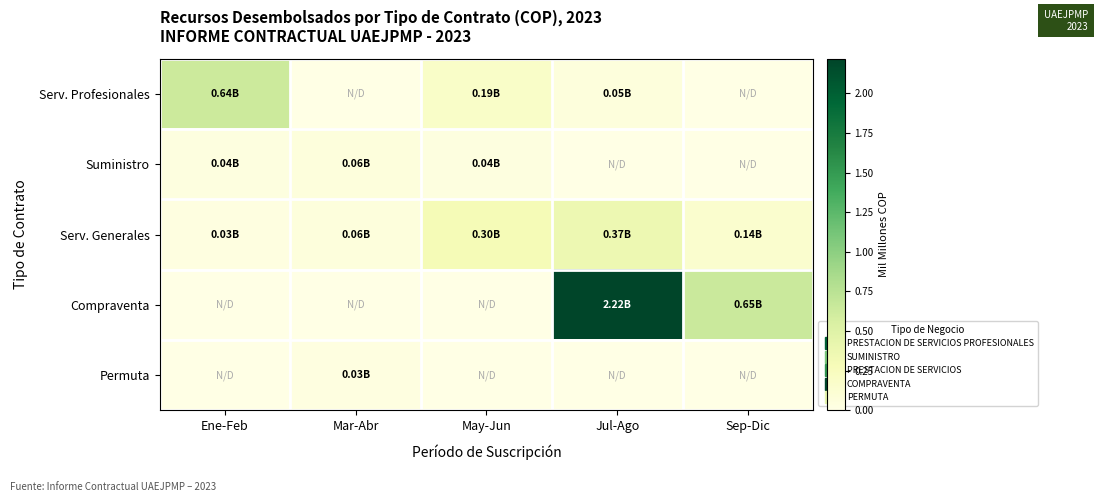

How many distinct data groups are displayed?

5